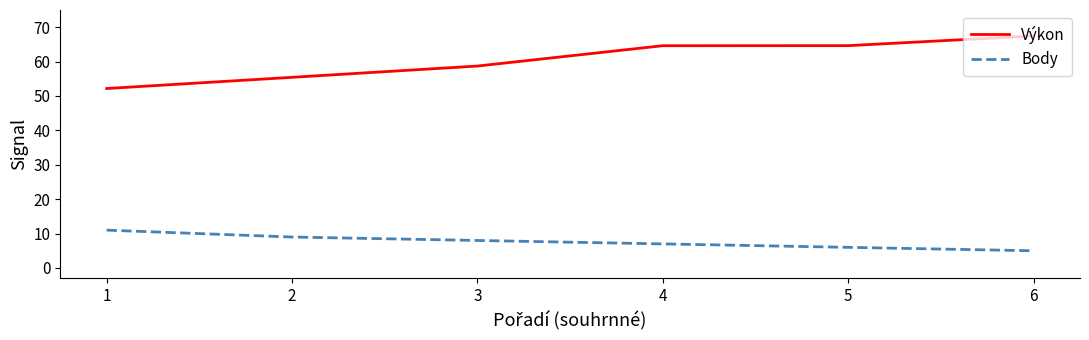

Which label corresponds to the largest value in the chart?

6